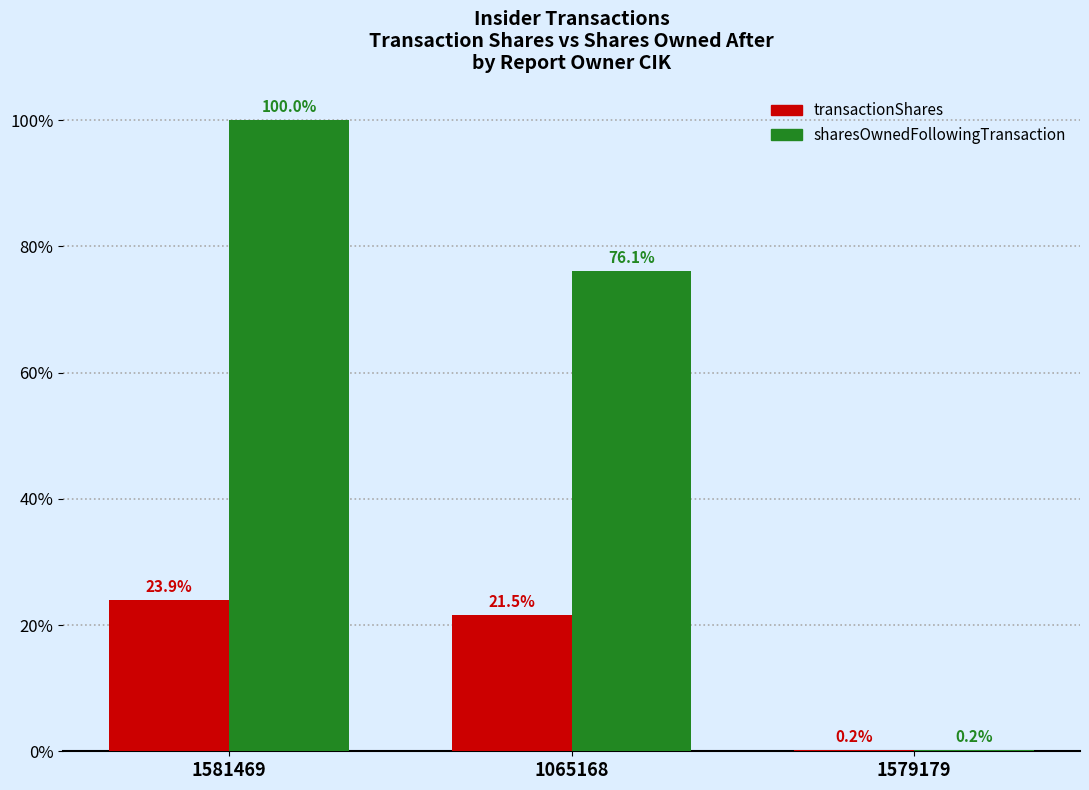

How many values in the transactionShares series exceed 21?

2